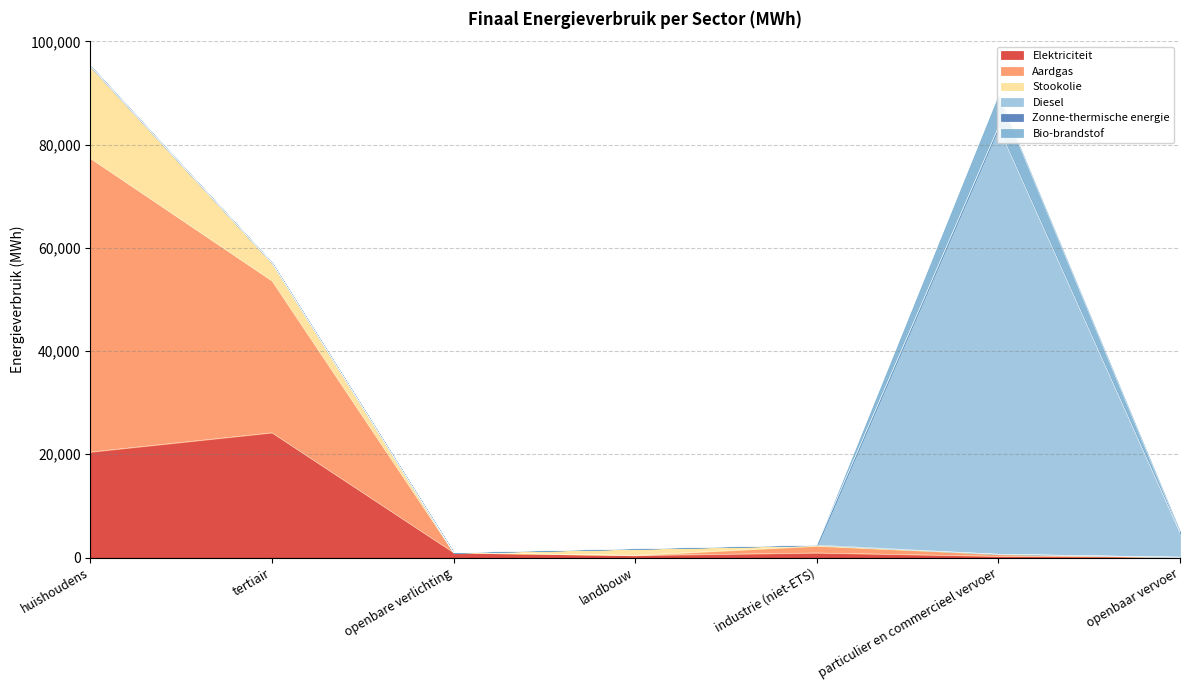

Rank the categories by Elektriciteit value from highest to lowest.

tertiair, huishoudens, openbare verlichting, industrie (niet-ETS), landbouw, particulier en commercieel vervoer, openbaar vervoer